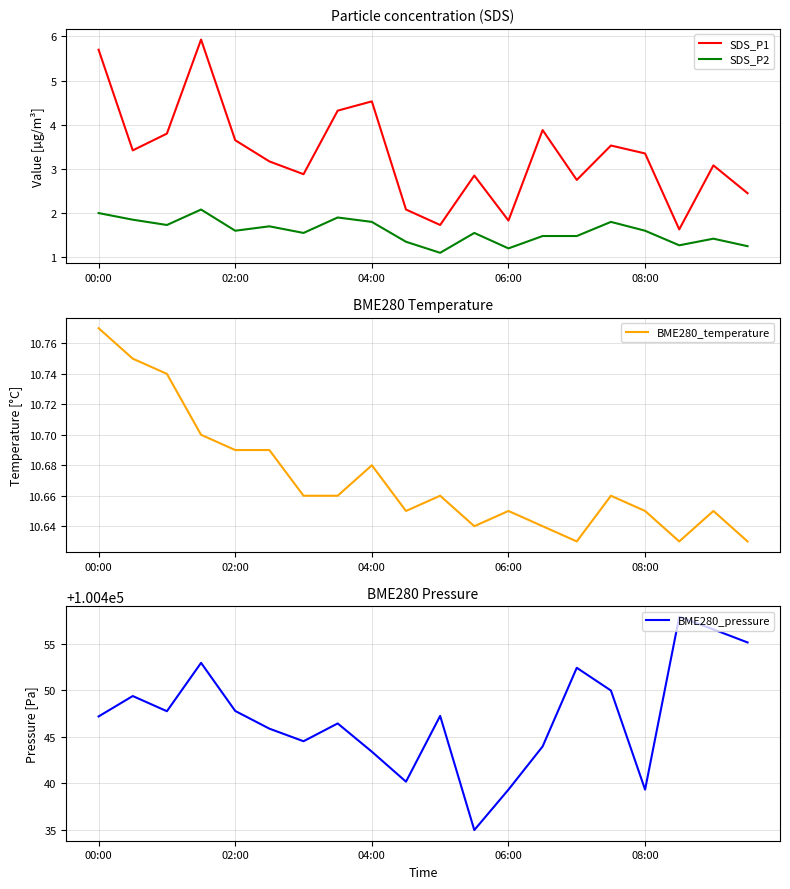

Does the chart display data point markers on the line(s)?

No